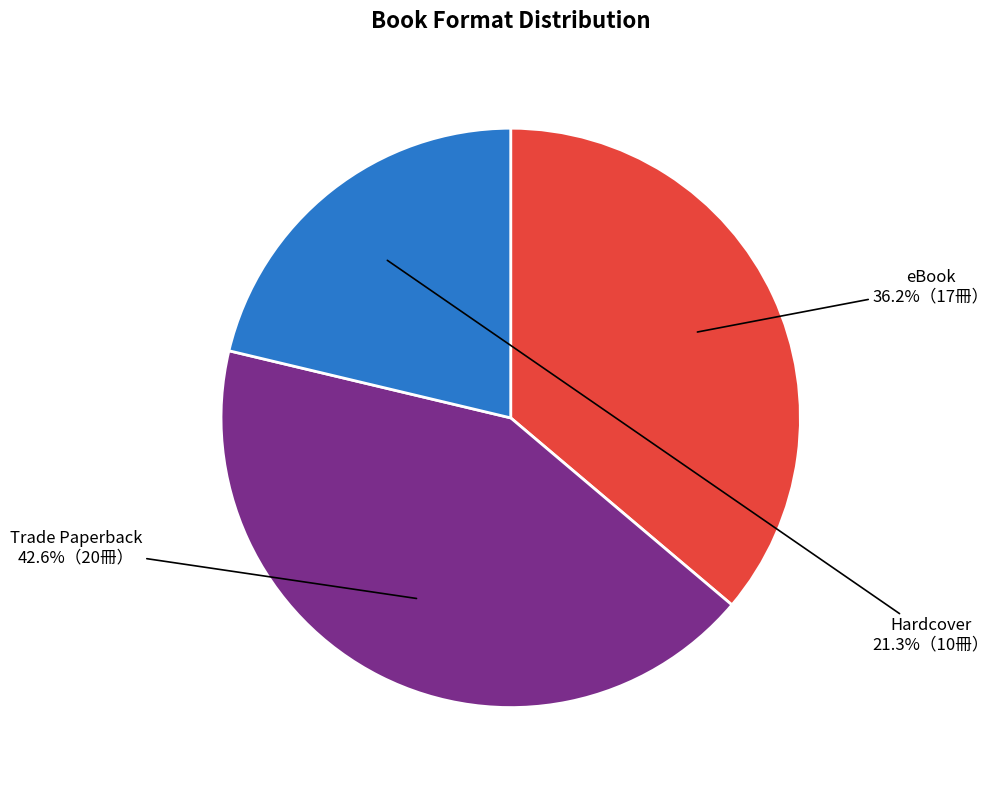

Does Trade Paperback account for over 50% of the chart?

No